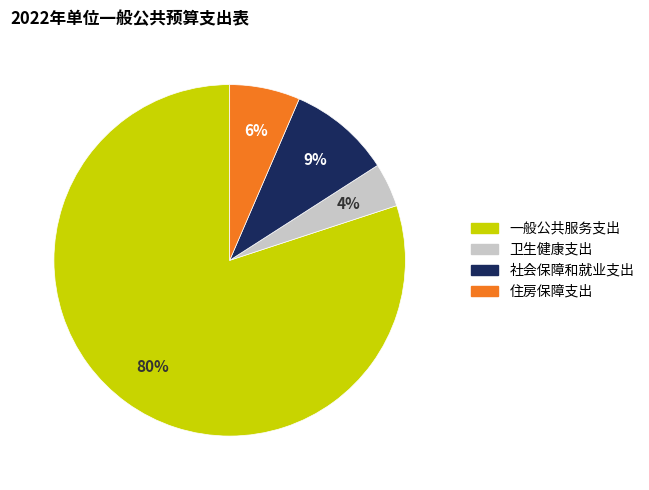

Approximately how many times larger is the value at 卫生健康支出 compared to 社会保障和就业支出?

0.4